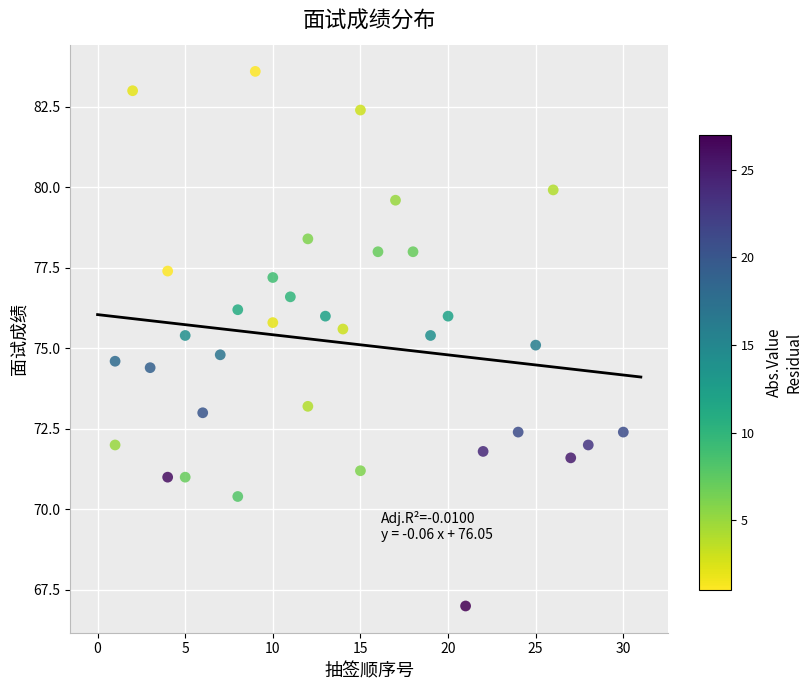

What is the range of X values (max minus min)?

29.0